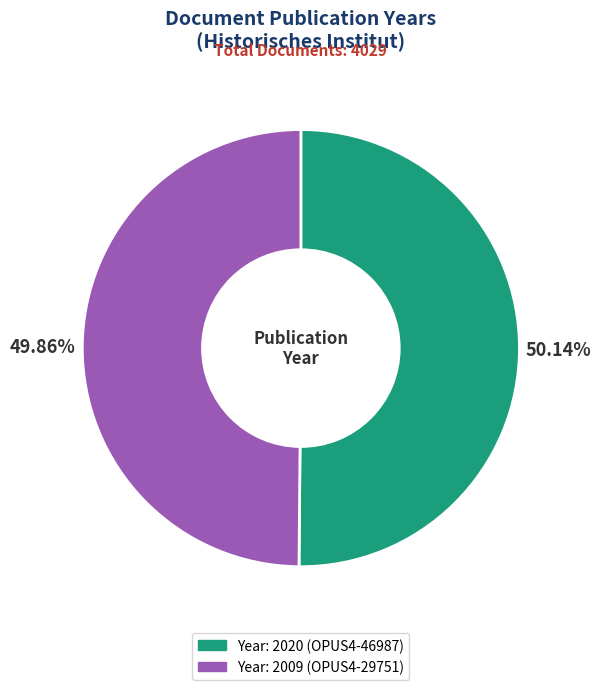

Count the number of slices in the pie.

2